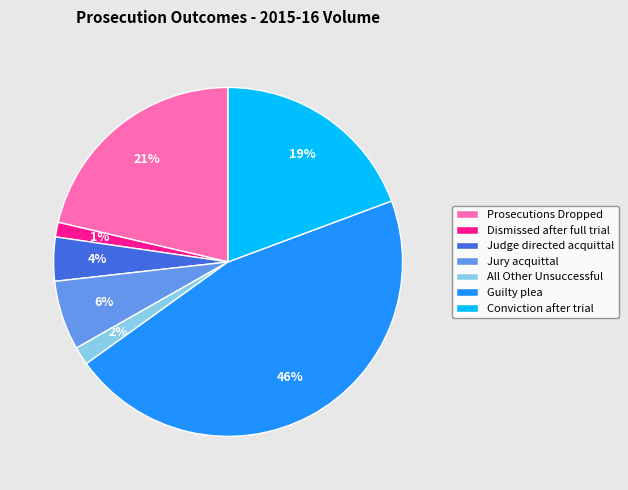

Is the sum of Conviction after trial and Prosecutions Dropped greater than half?

No